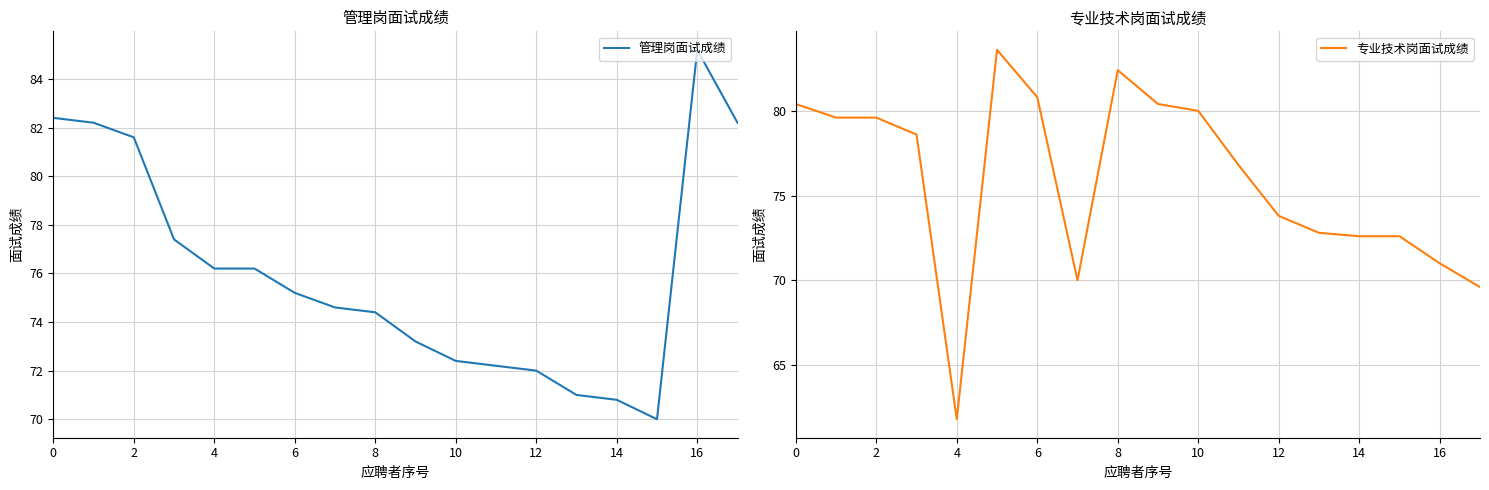

True or false: 管理岗面试成绩 has a value of 72.4 at 10.

True